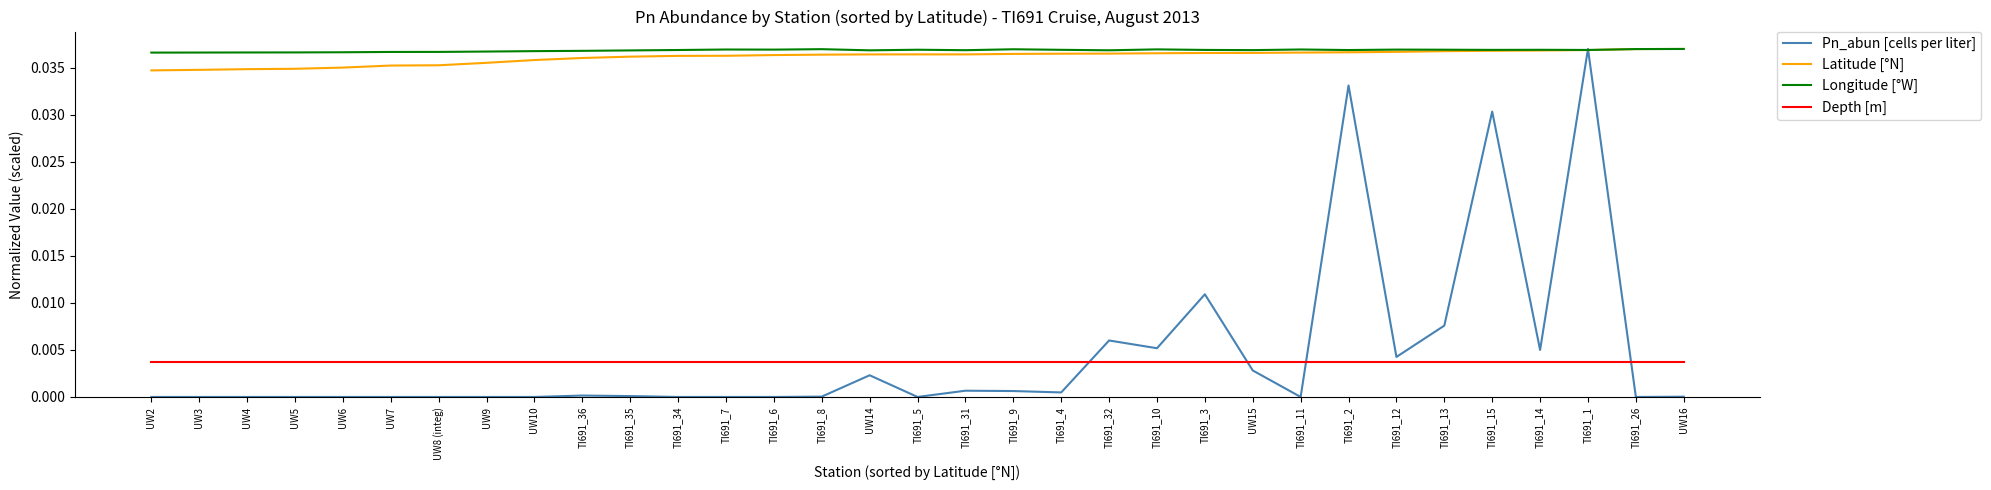

Which series has the largest total across all categories?

Longitude [°W]